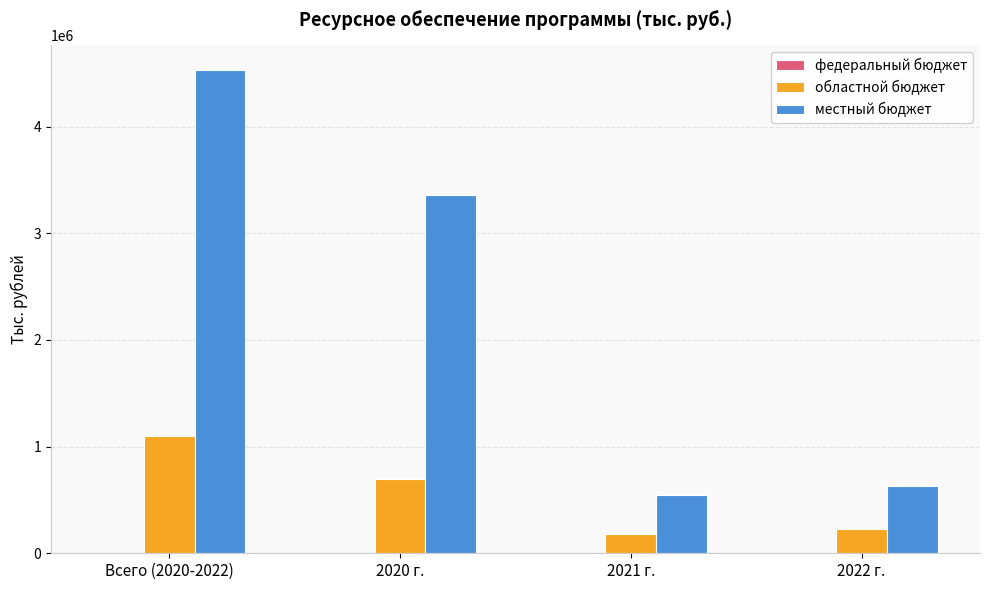

List the series in order of their overall mean, highest first.

местный бюджет, областной бюджет